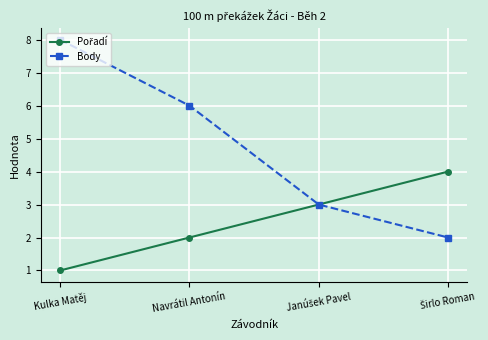

What position from the left is Kulka Matěj?

1